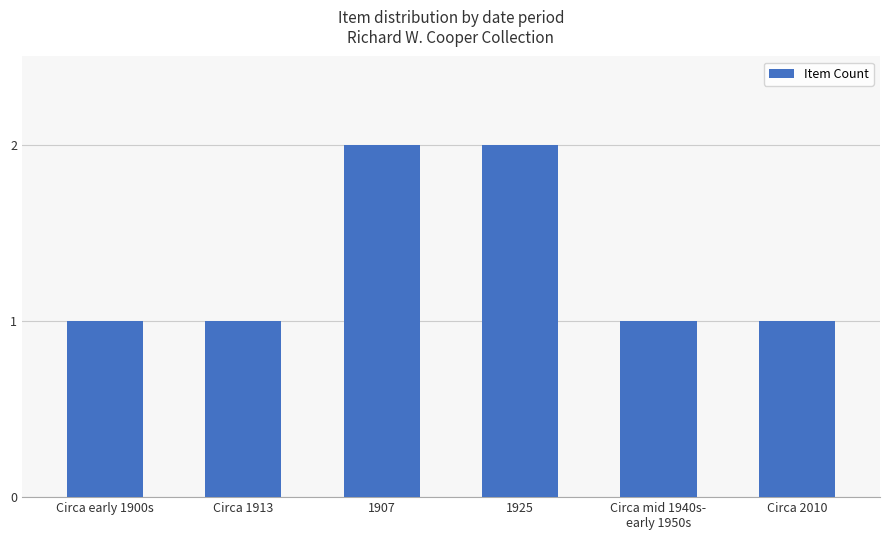

The chart shows a value of 2 at Circa 2010. True or false?

False